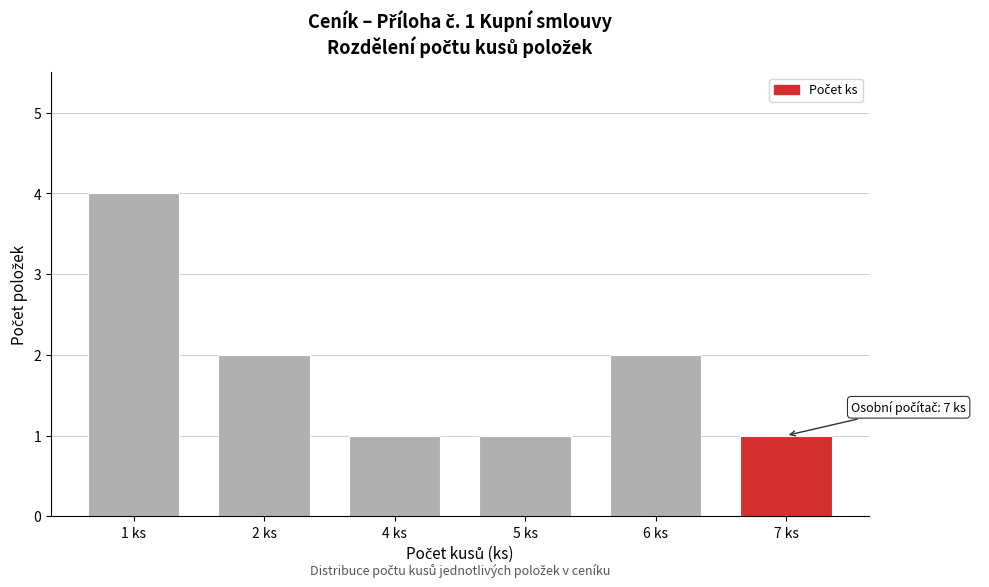

Reading right to left, transcribe all the data shown in this chart.

7 ks=1	6 ks=2	5 ks=1	4 ks=1	2 ks=2	1 ks=4